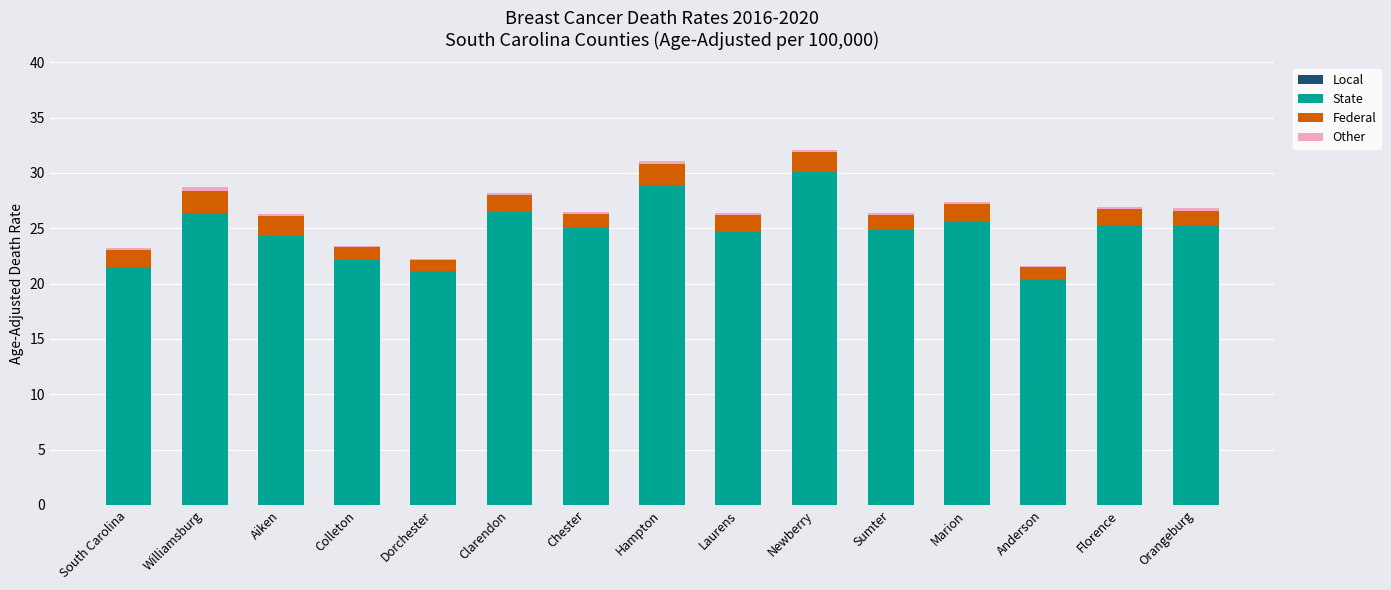

Is it true that State equals 21.5 at South Carolina?

True